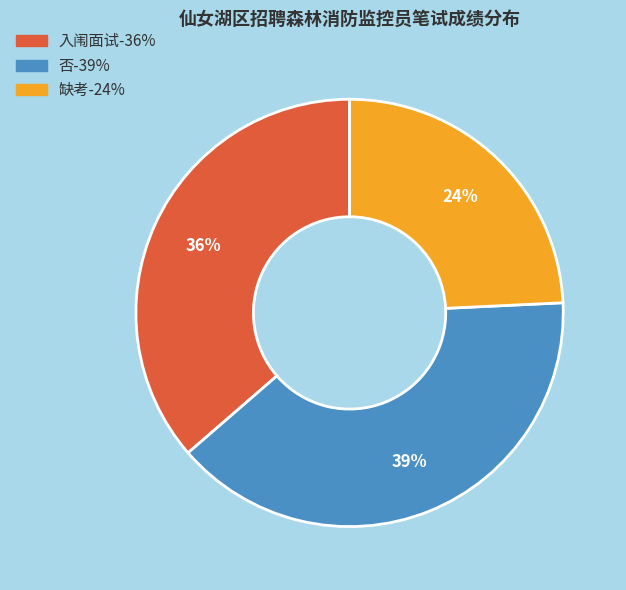

True or false: 否 accounts for 39% of the total.

True